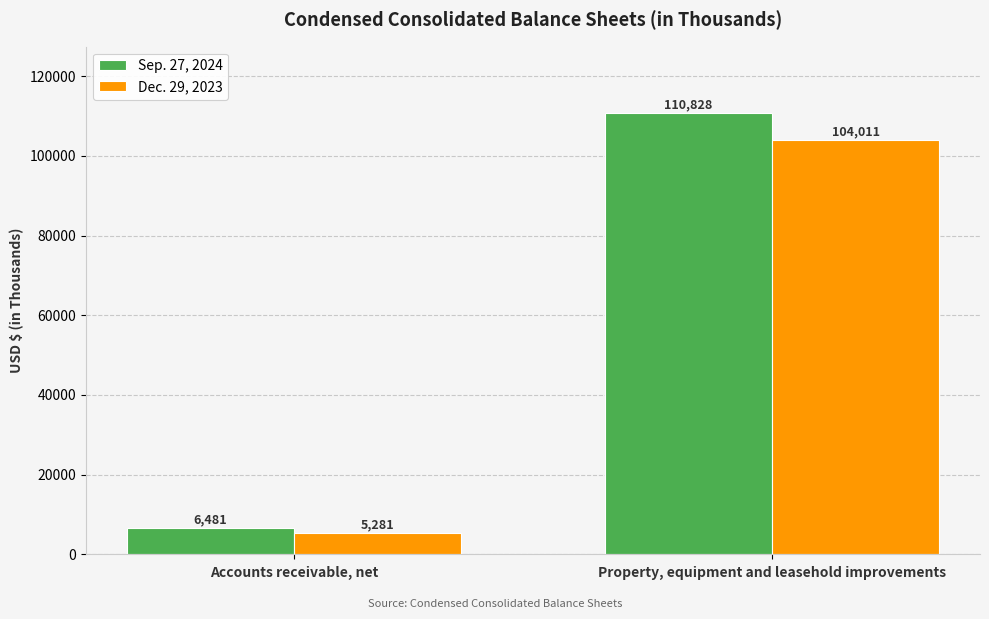

What is the difference between the Sep. 27, 2024 values at Property, equipment and leasehold improvements and Accounts receivable, net?

104347